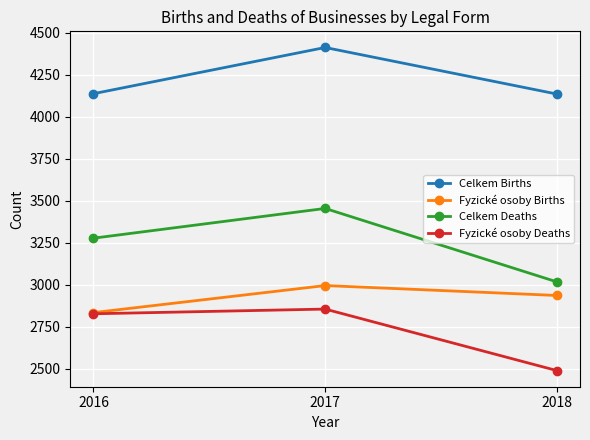

What is the spread (max minus min) of values at 2016?

1310